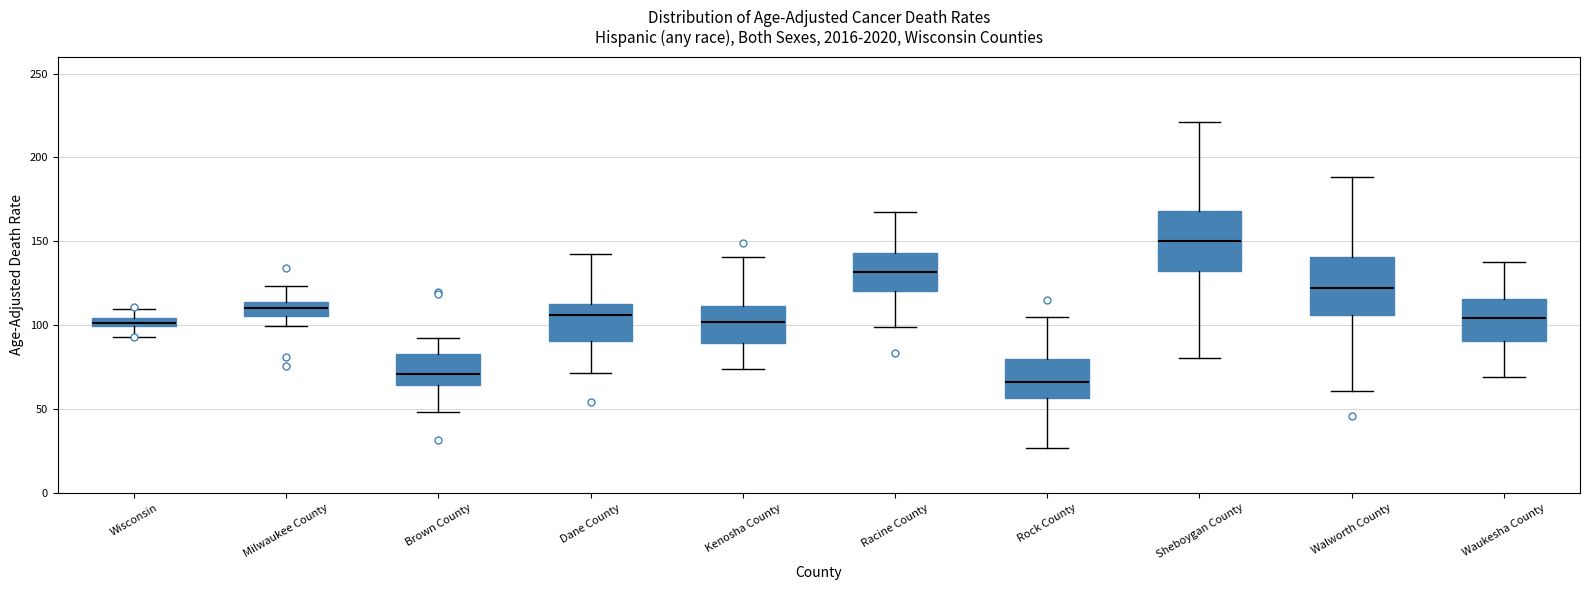

Where is the lower edge of the box for Waukesha County on the y-axis? The values are not printed on the chart, so give them approximately, as read against the axis.

90